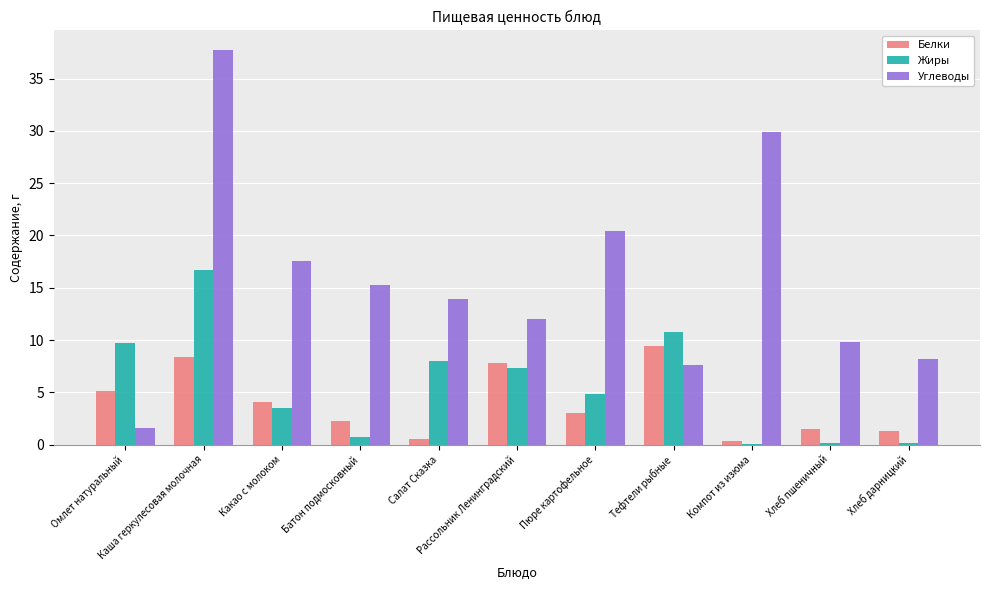

What is the maximum value for Белки?

9.4